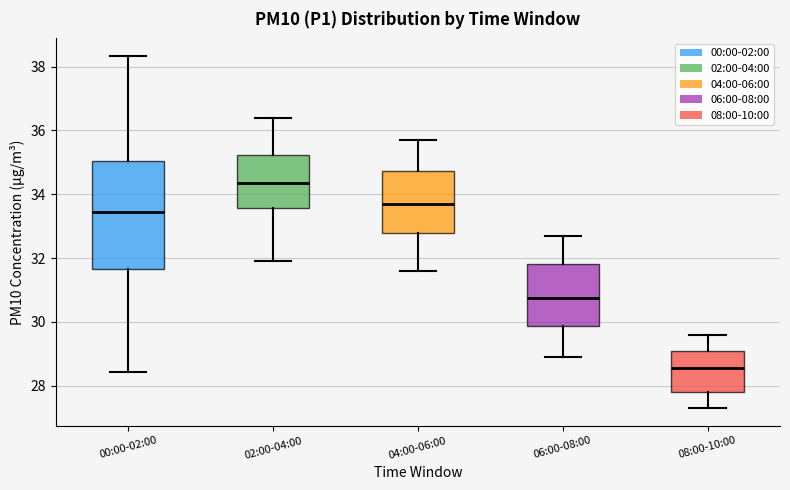

Reading left to right, transcribe this box plot: for each box, give where its median line is, the range the box spans, and where its two whiskers end, as read against the y-axis. The values are not printed on the chart, so give them approximately, as read against the axis.

00:00-02:00: median 33.4, box 31.6 to 35.0, whiskers 28.4 to 38.4
02:00-04:00: median 34.4, box 33.6 to 35.2, whiskers 32.0 to 36.4
04:00-06:00: median 33.8, box 32.8 to 34.8, whiskers 31.6 to 35.8
06:00-08:00: median 30.8, box 29.8 to 31.8, whiskers 29.0 to 32.8
08:00-10:00: median 28.6, box 27.8 to 29.2, whiskers 27.4 to 29.6